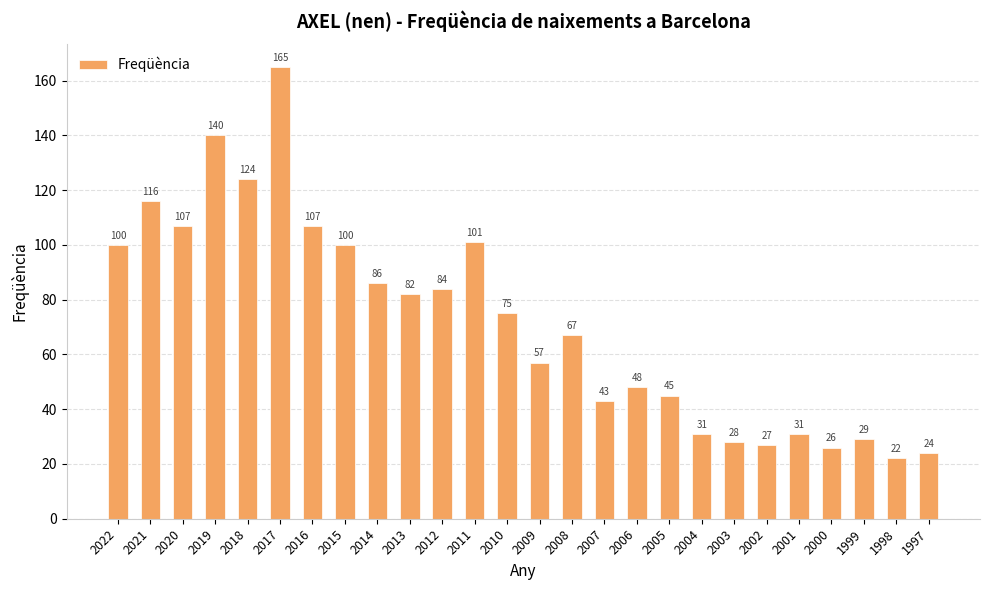

At which category does the chart reach its peak across all series?

2017